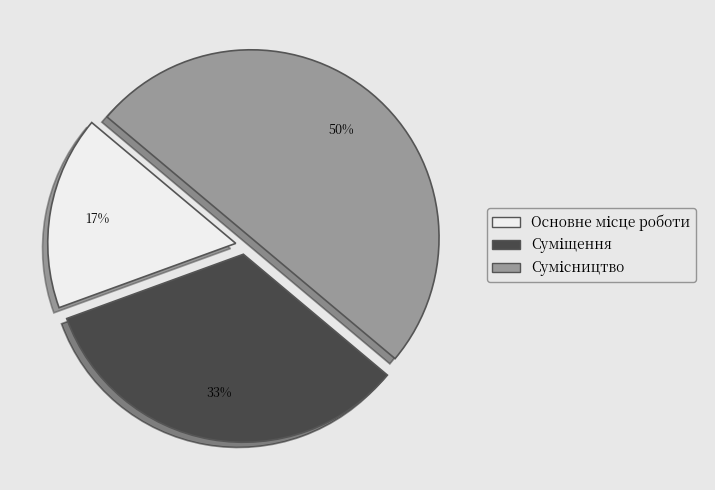

To the nearest percent, what is the average slice percentage?

33%